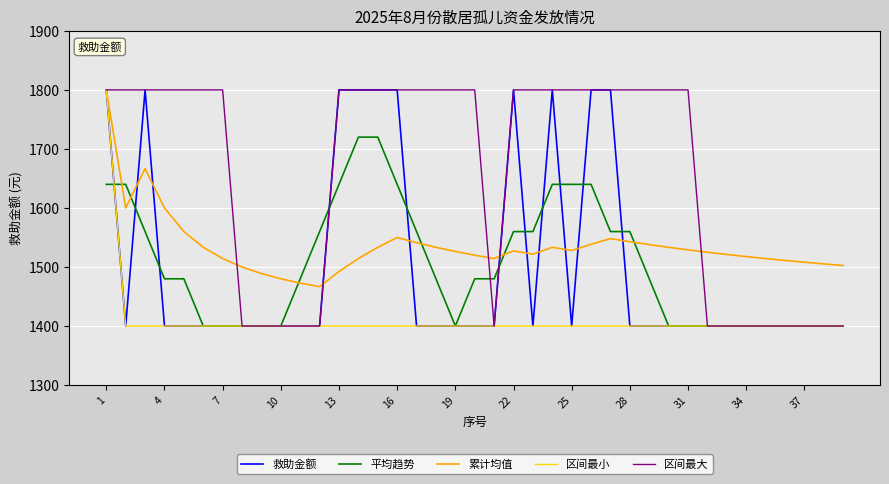

What is the lowest value of the 区间最小 series?

1400.0